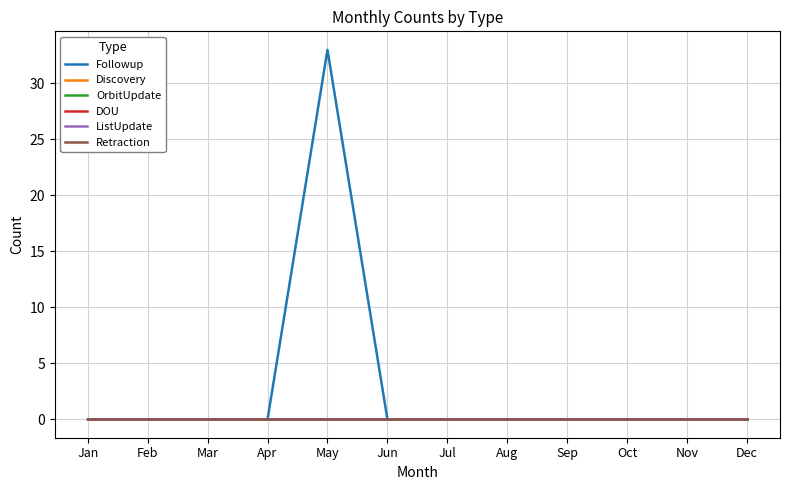

Rank the series by their maximum value, from lowest to highest.

Discovery, OrbitUpdate, DOU, ListUpdate, Retraction, Followup